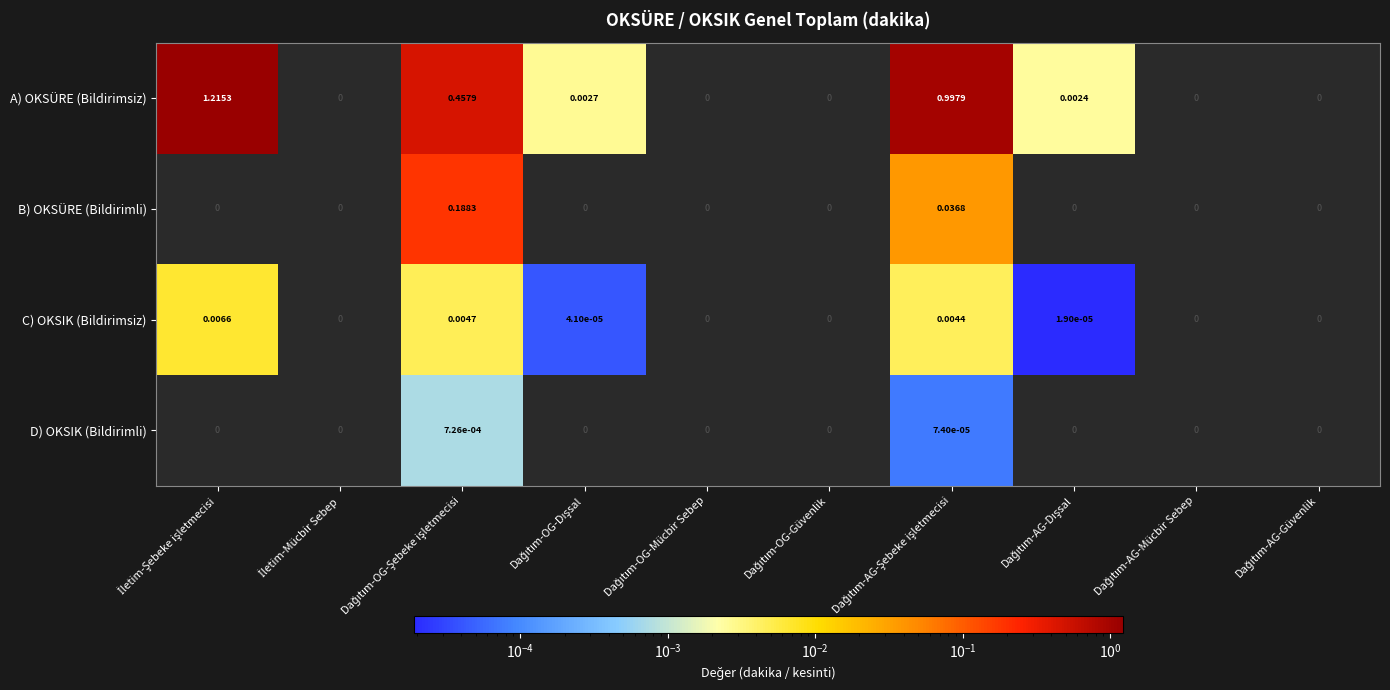

Which series has the widest spread of values?

A) OKSÜRE (Bildirimsiz)